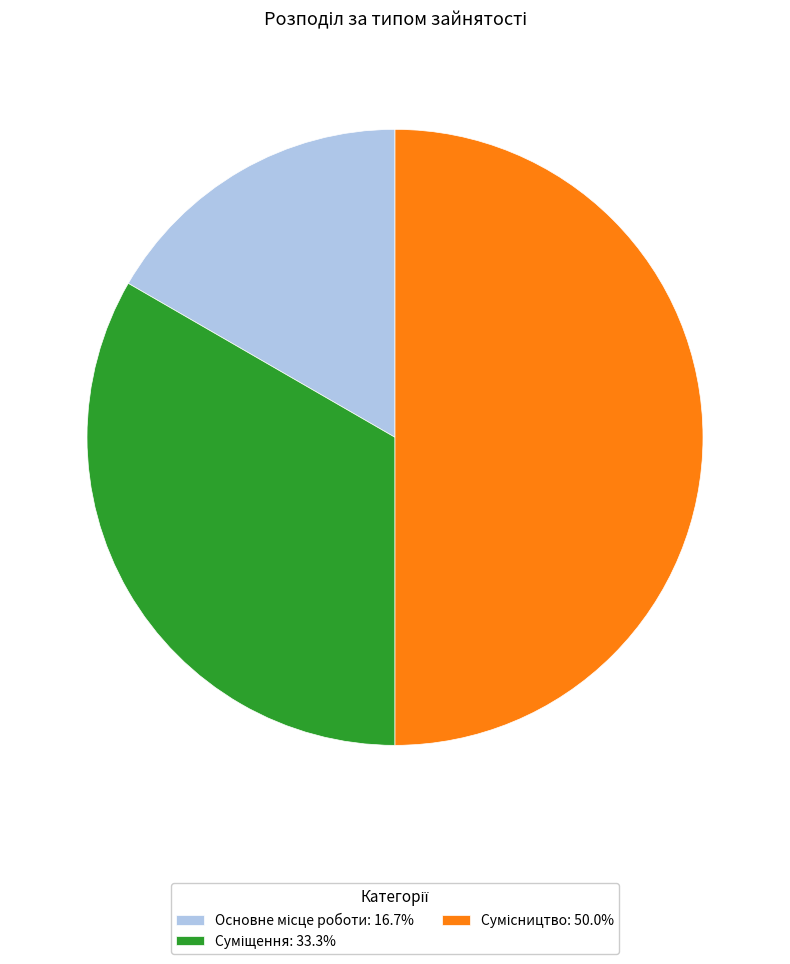

How many segments does this pie chart have?

3